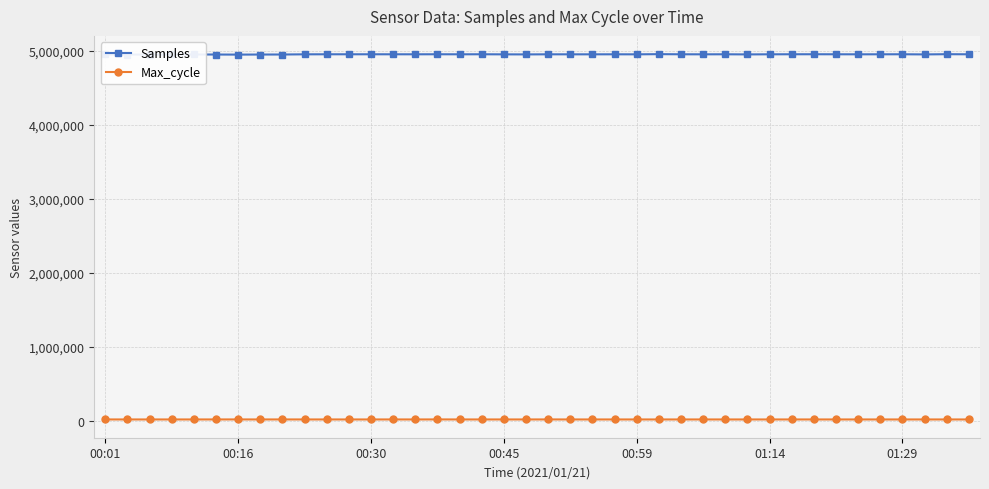

What is the value of the Samples point at the 29th from the left?

4955008